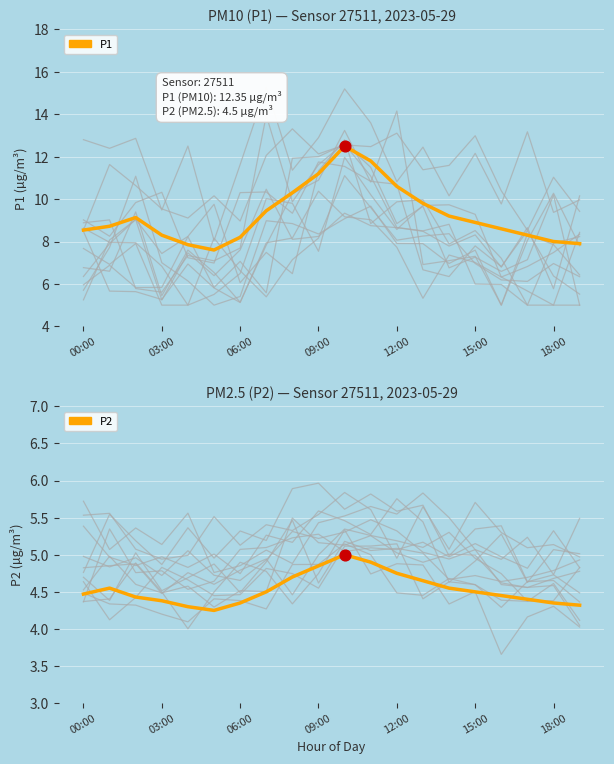

At how many categories does at least one series exceed 8?

16